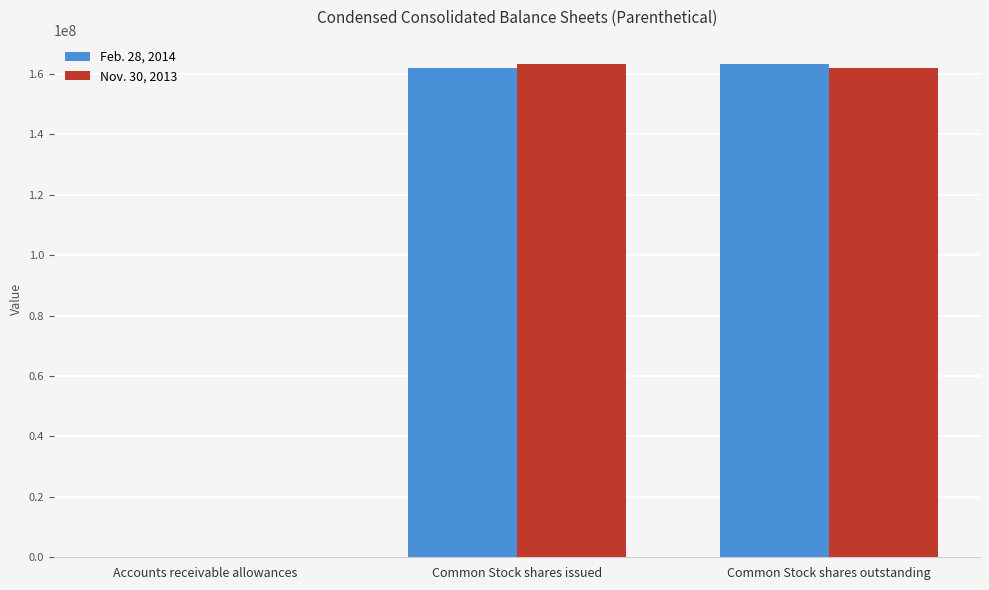

What is the maximum value for Feb. 28, 2014?

163169000